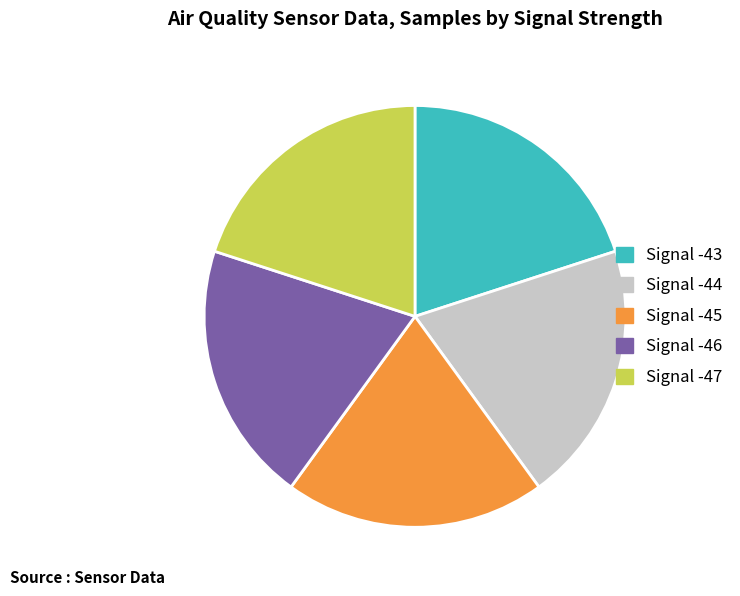

Is there a majority slice in this chart?

No